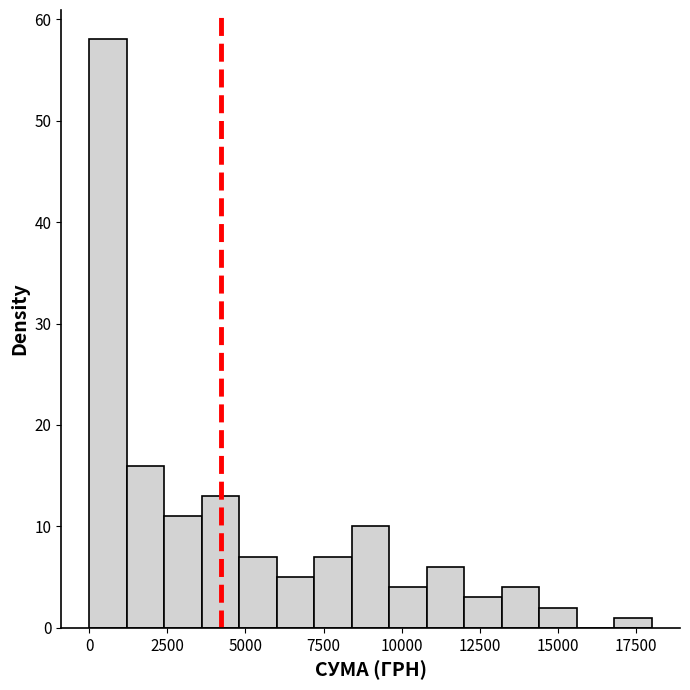

Read against the x-axis, roughly where is the centre of the tallest bar?

500